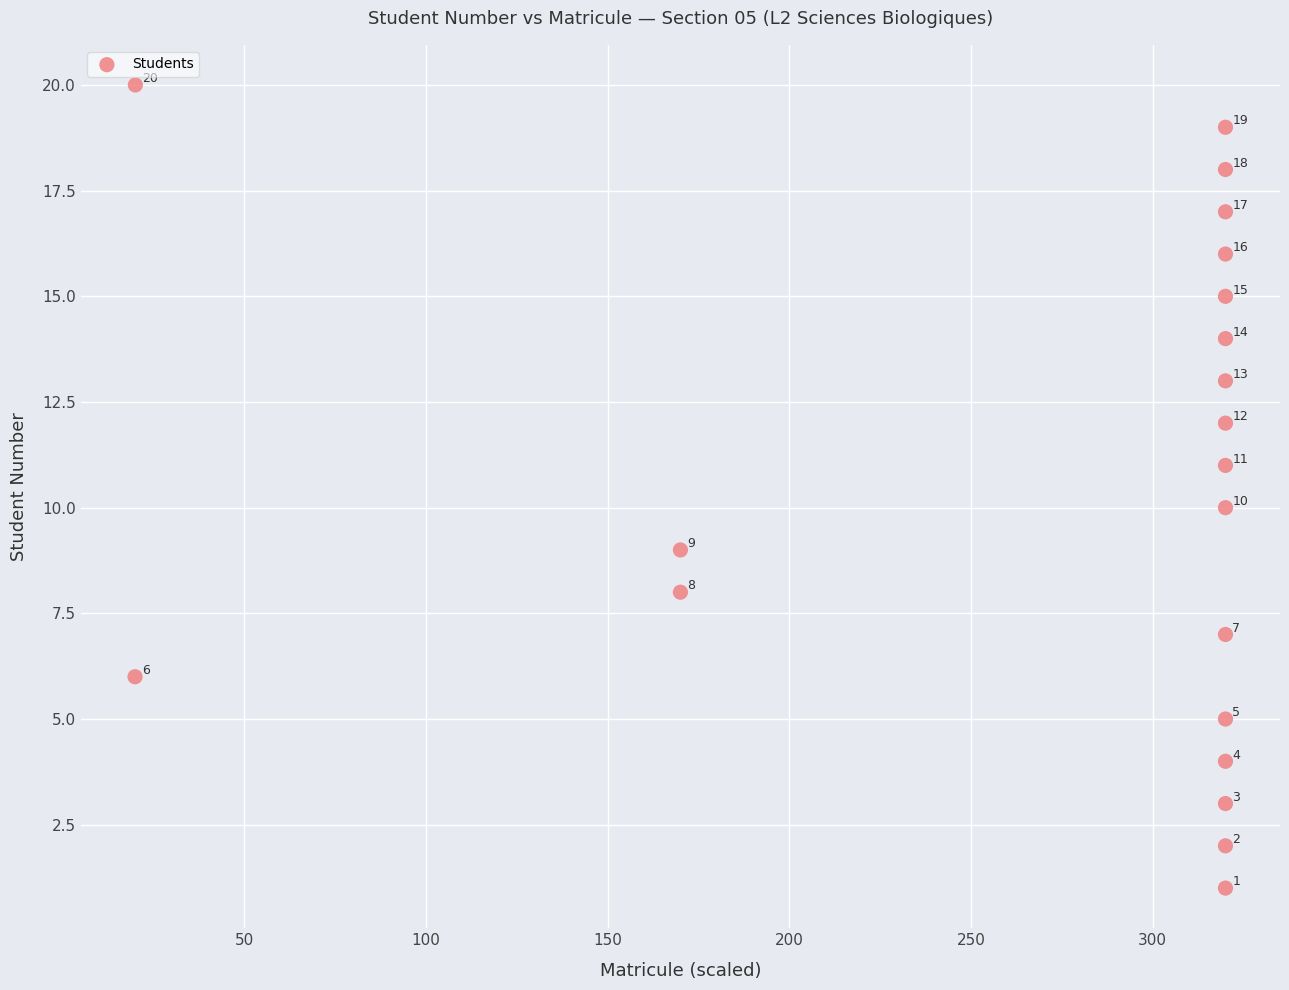

What is the range of Y values (max minus min)?

19